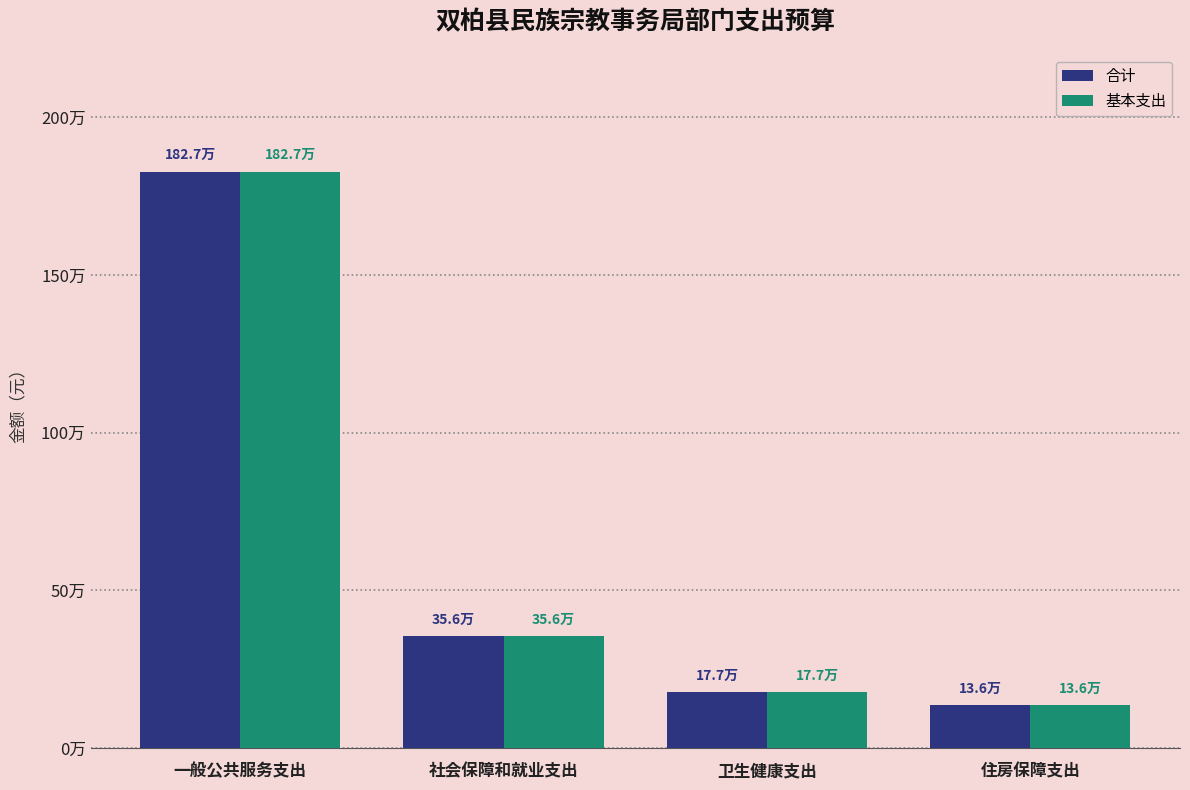

What is the difference between the 基本支出 values at 住房保障支出 and 社会保障和就业支出?

219471.6